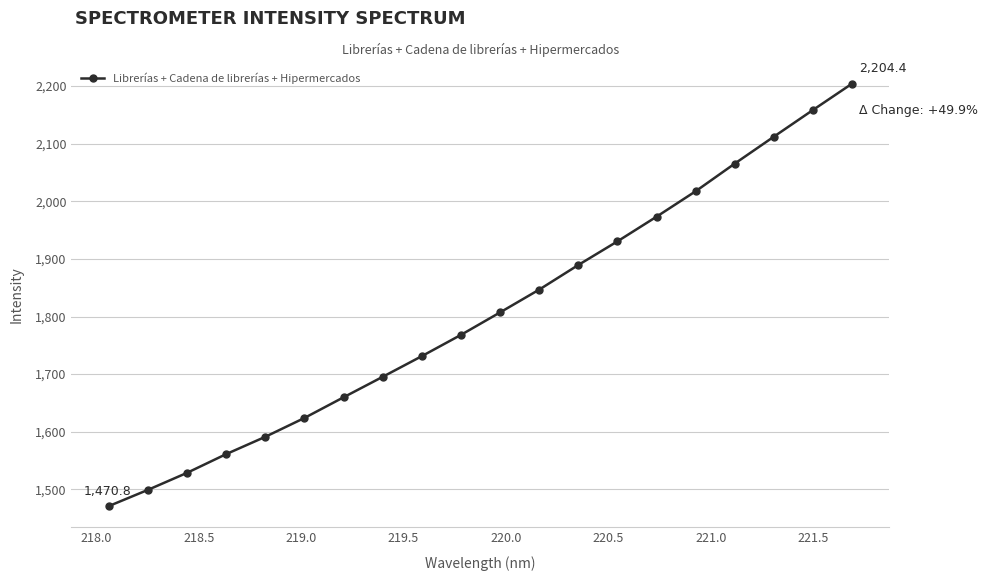

What is the difference between the second highest and minimum values?

687.9